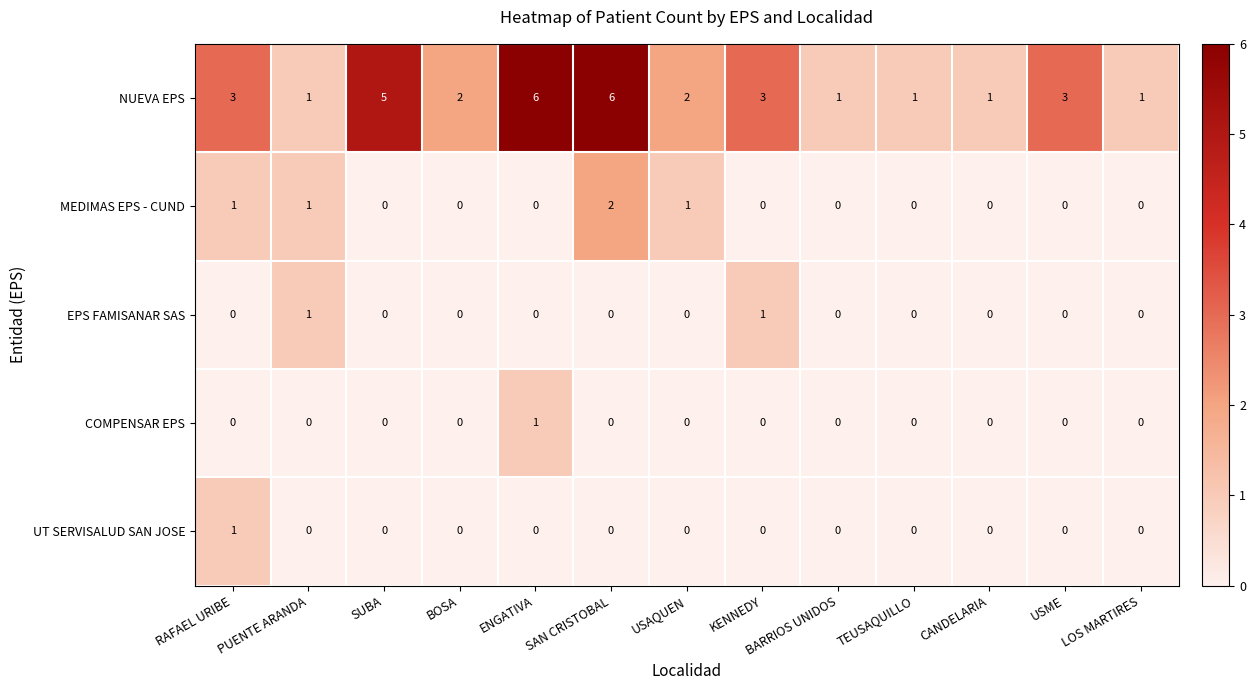

How many series are shown in this chart?

5